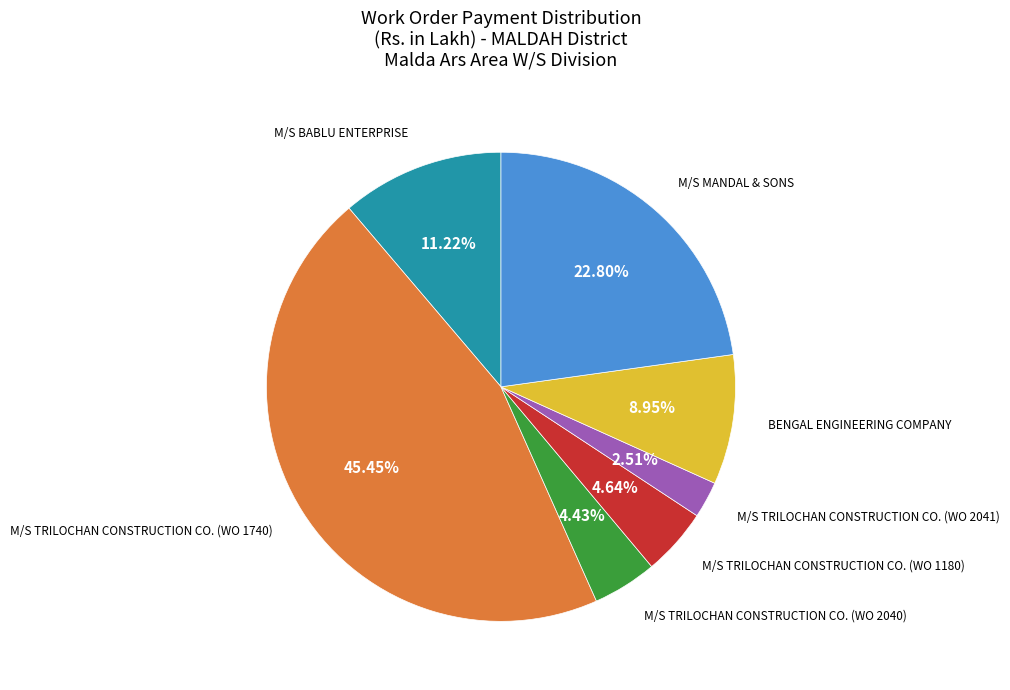

Is there a majority slice in this chart?

No